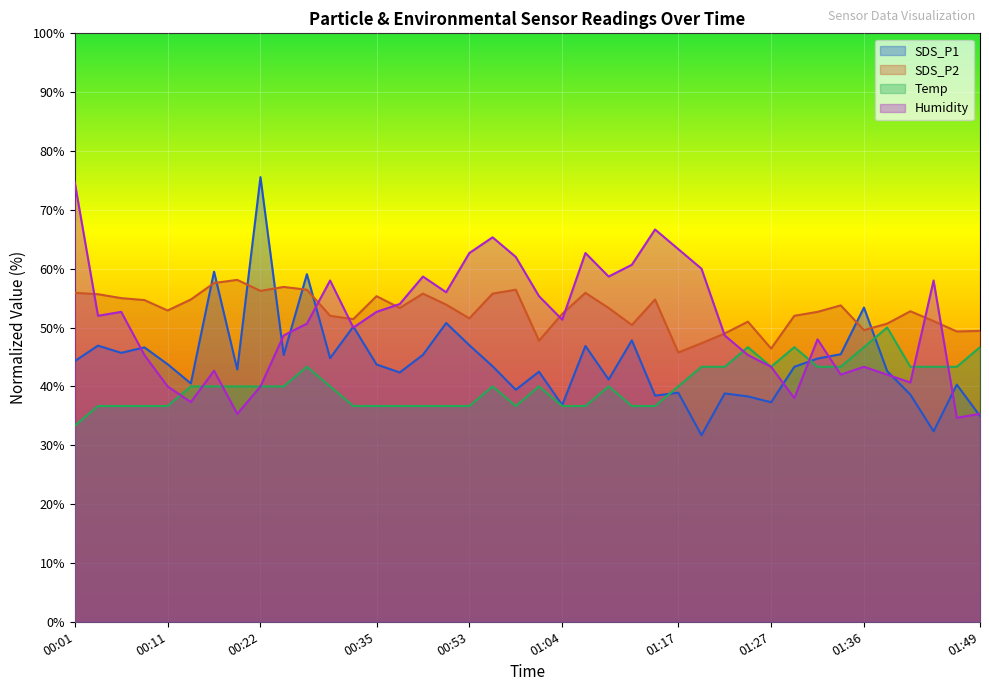

What is the value of the SDS_P1 point at the 4th from the left?

46.6